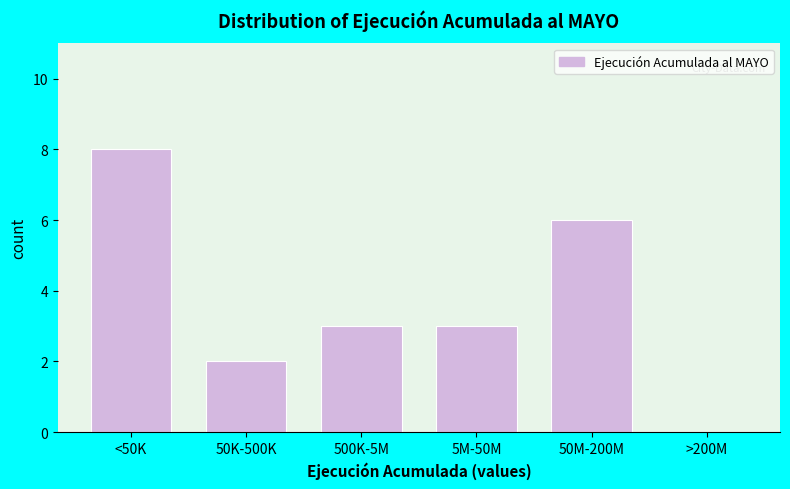

Reading left to right, what are all the values shown in this chart?

<50K=8	50K-500K=2	500K-5M=3	5M-50M=3	50M-200M=6	>200M=0